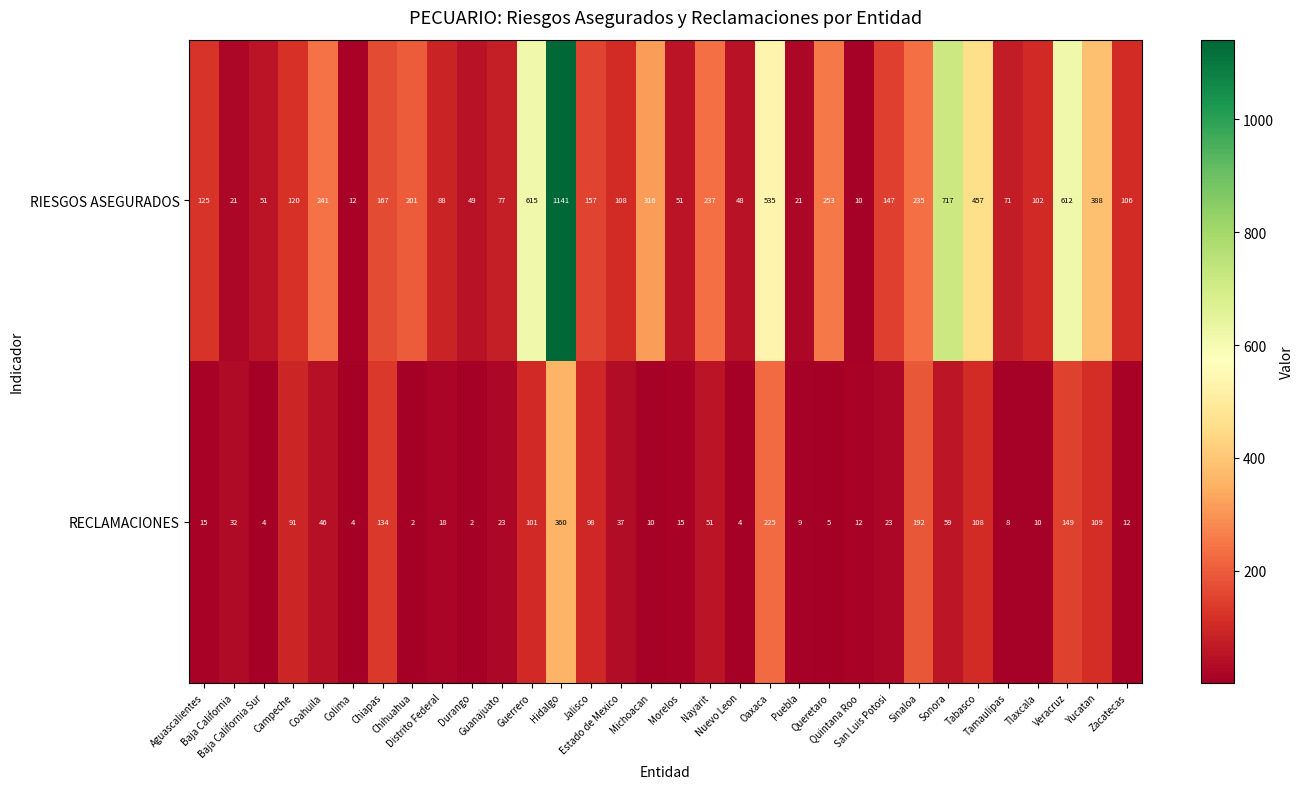

What is the greatest value displayed?

1141